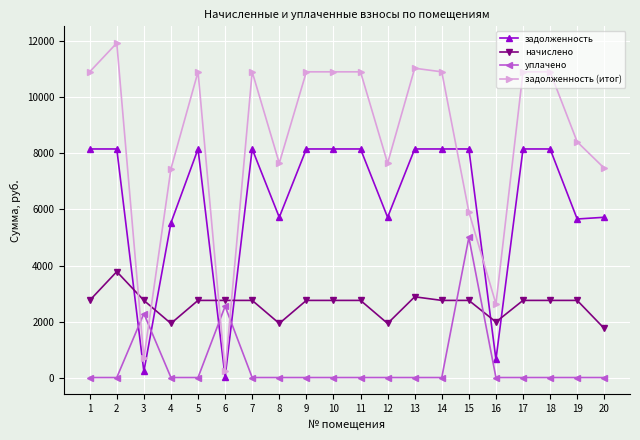

At how many categories does at least one series exceed 5988?

17